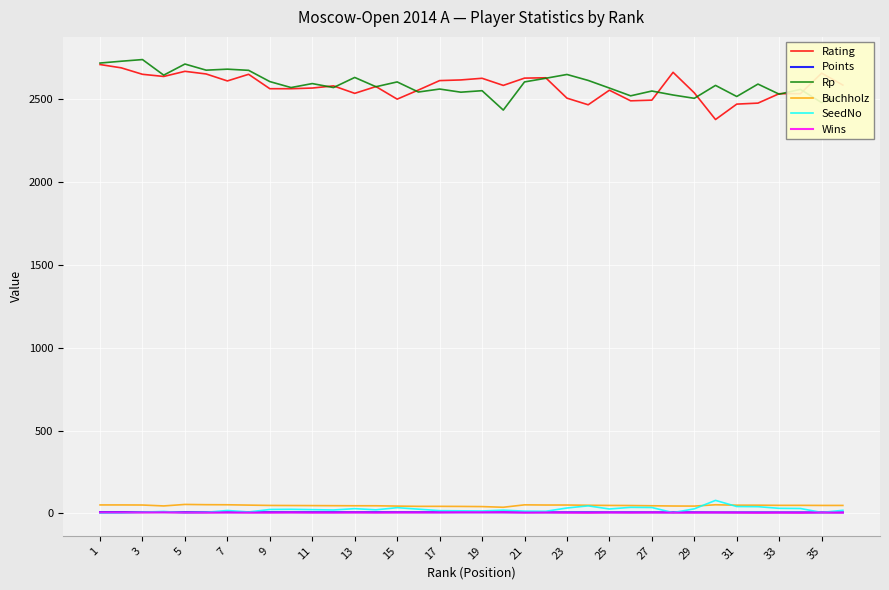

True or false: Wins and Rating intersect in this chart.

False